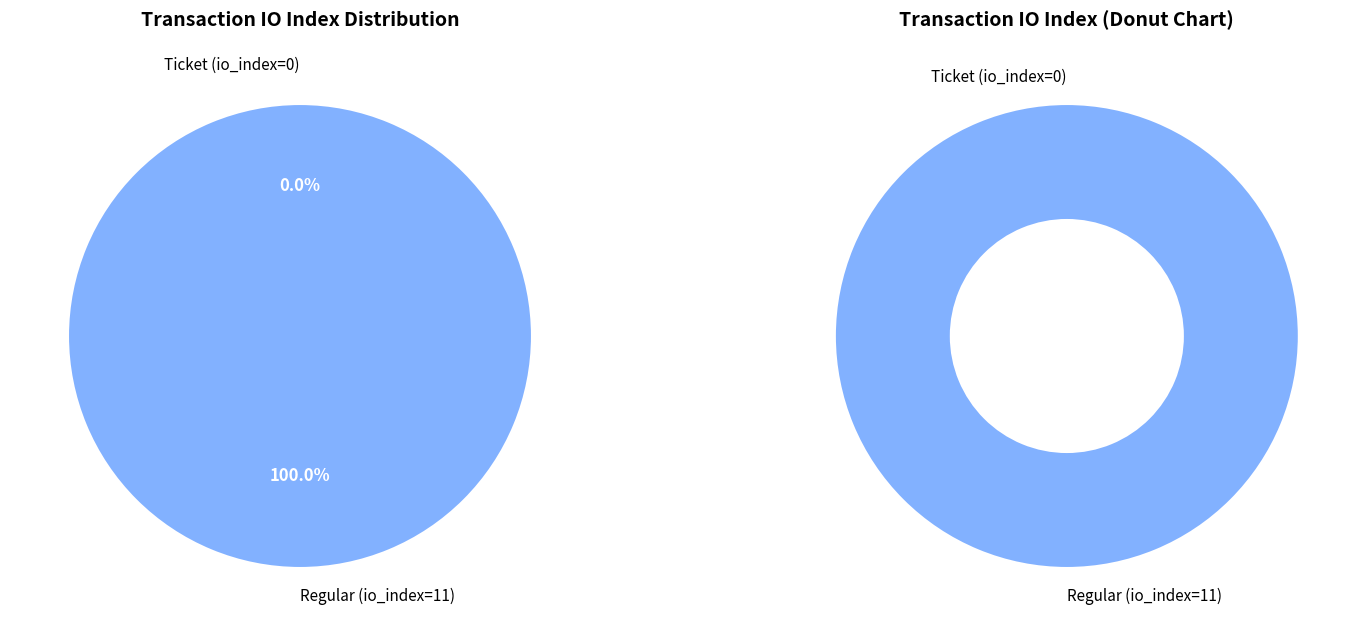

Which slice is the largest?

Regular (io_index=11)